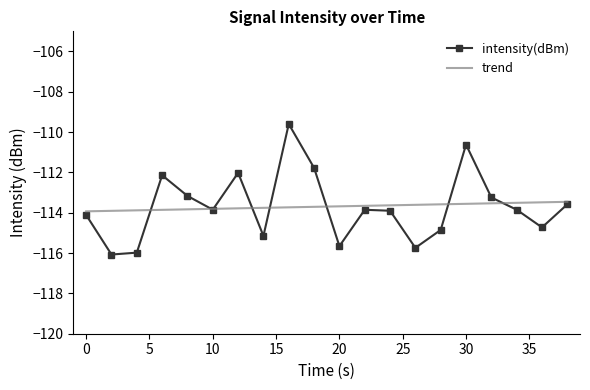

Is it true that the value at 2 is -116.1?

True